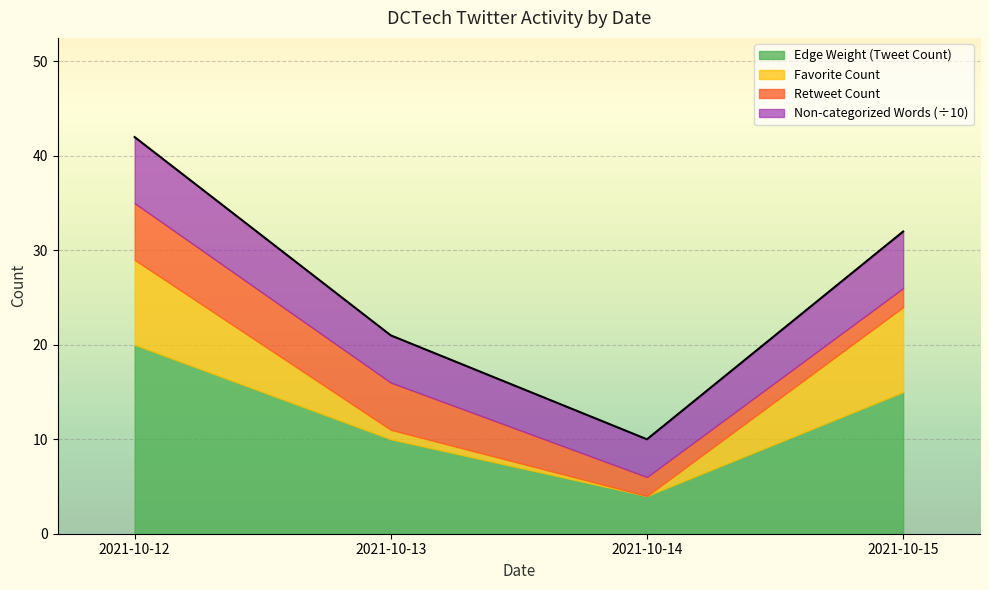

The Sentiment List #1 Word Count series shows 2 at 2021-10-14. True or false?

False